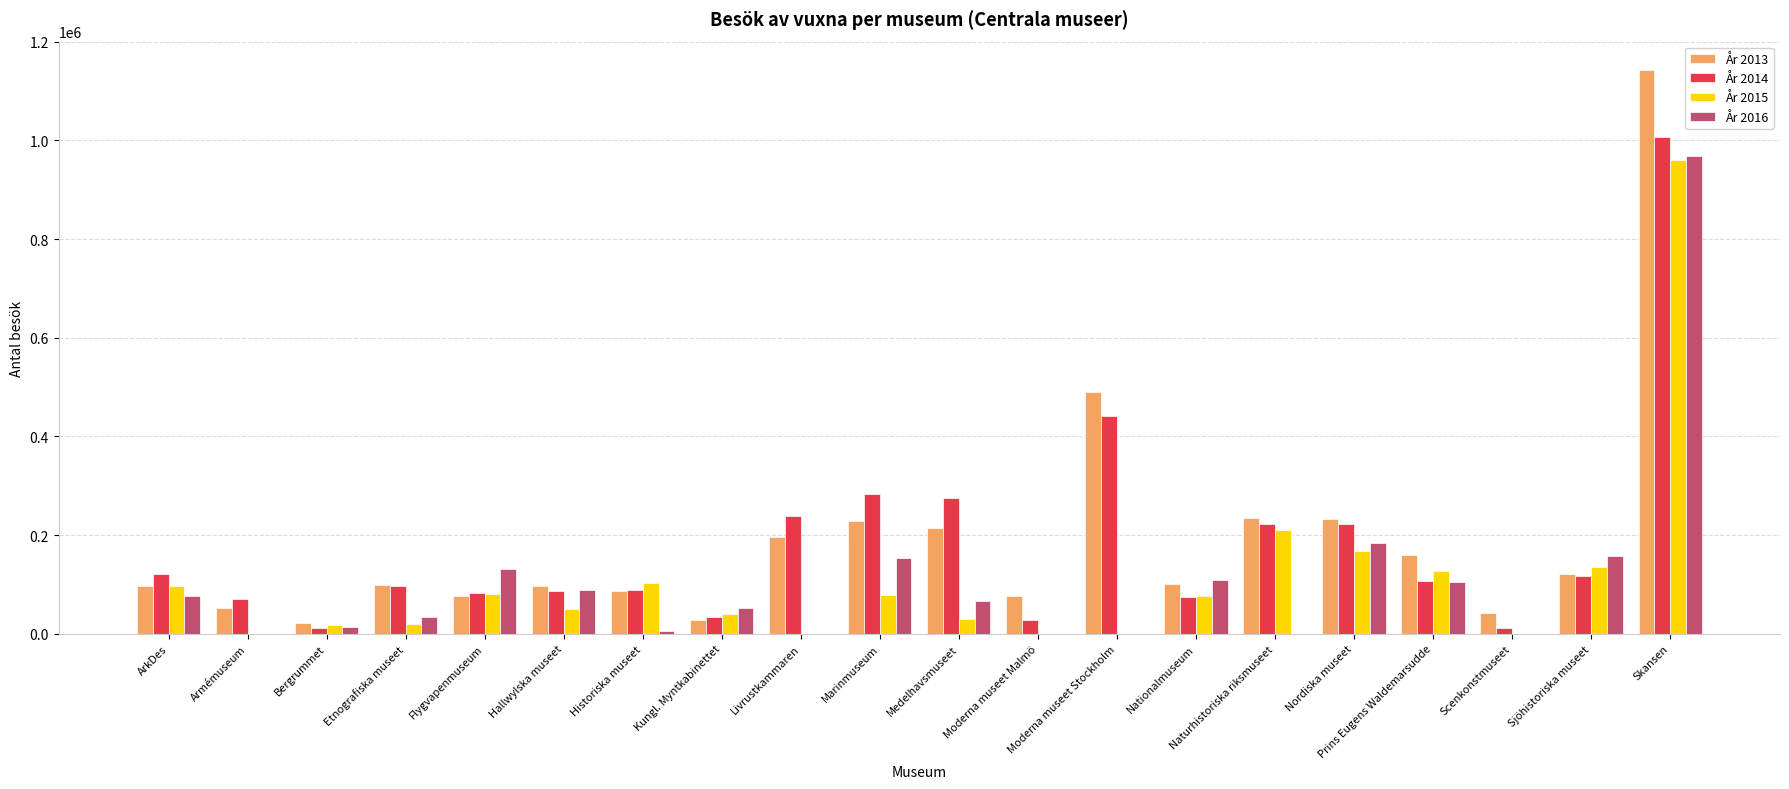

At which category is the sum across all series the highest?

Skansen